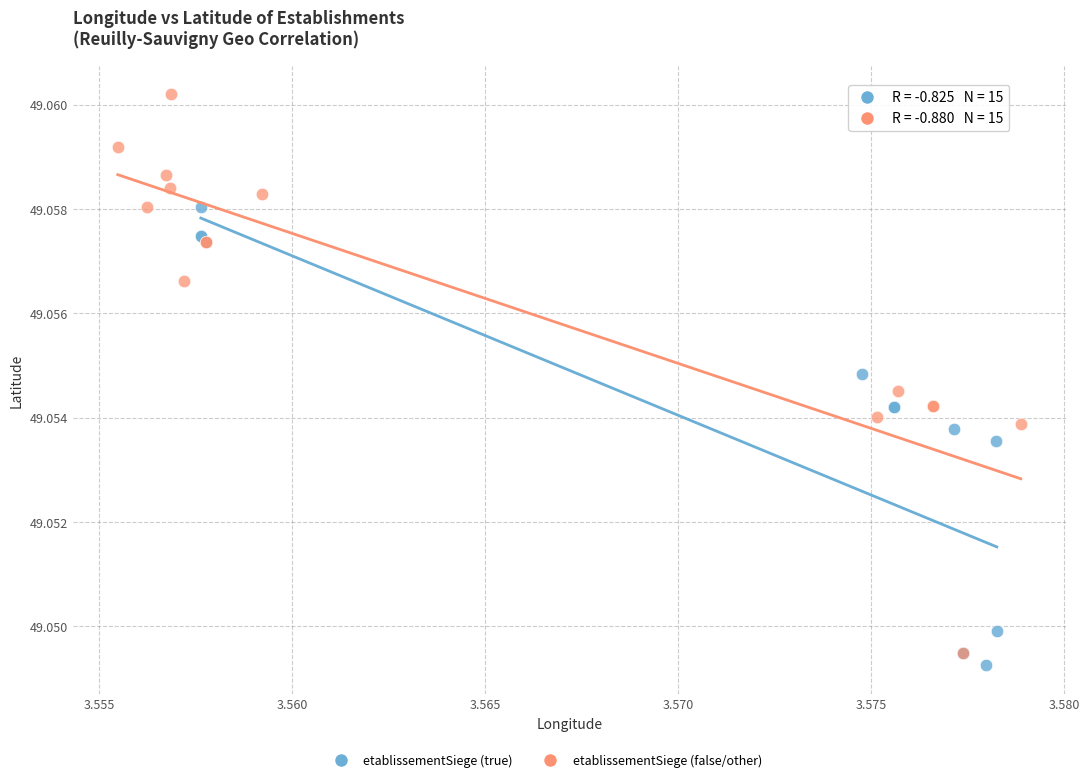

Which series has the widest spread of Y values?

etablissementSiege (false/other)